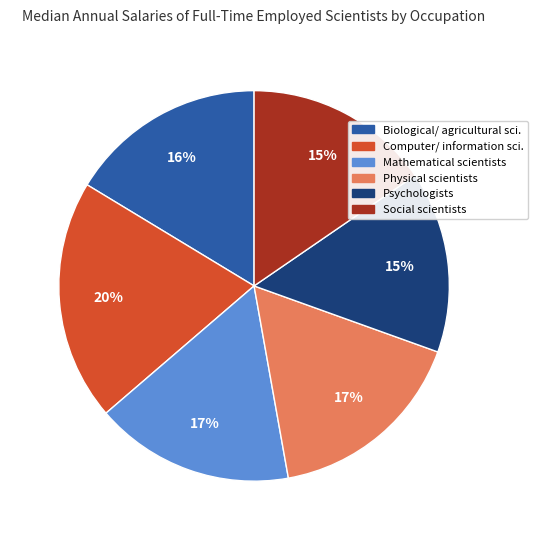

To the nearest percent, what is the average slice percentage?

17%